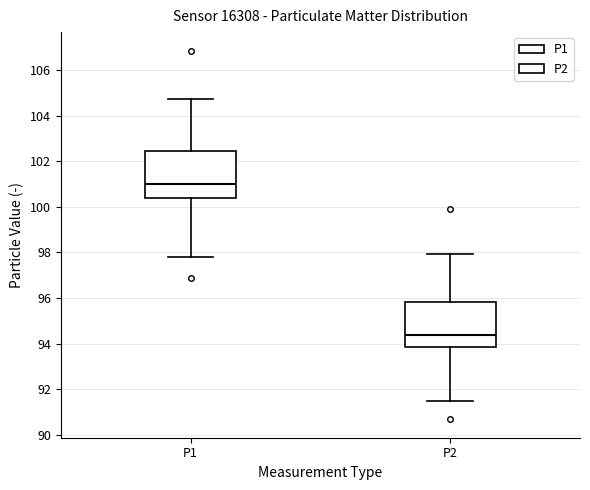

Where does the lower whisker of the box for P2 end on the y-axis? The values are not printed on the chart, so give them approximately, as read against the axis.

91.4